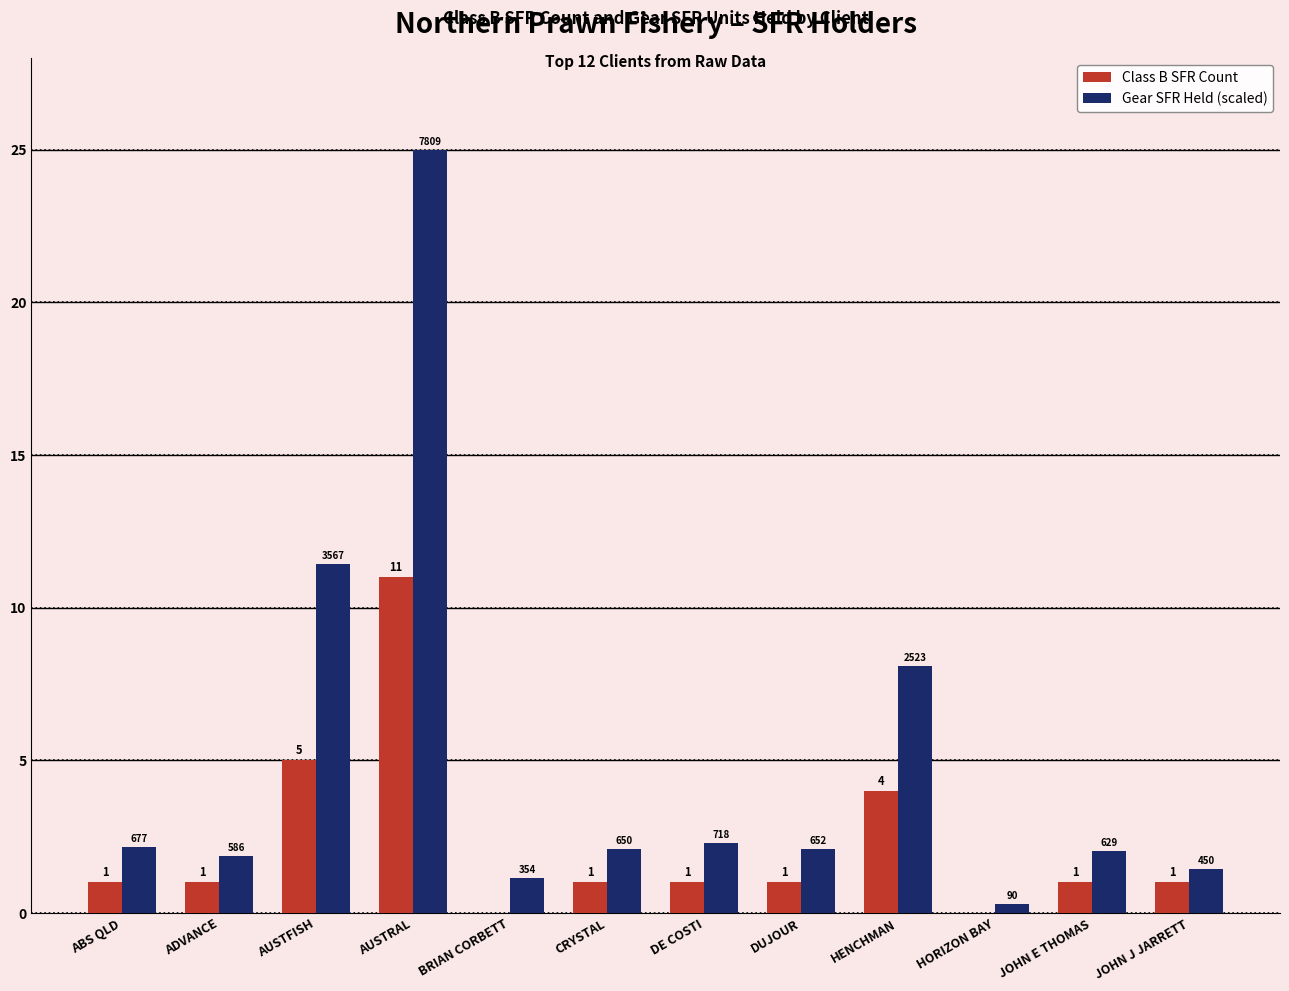

What is the sum of all Gear SFR Held (scaled) values?

59.9